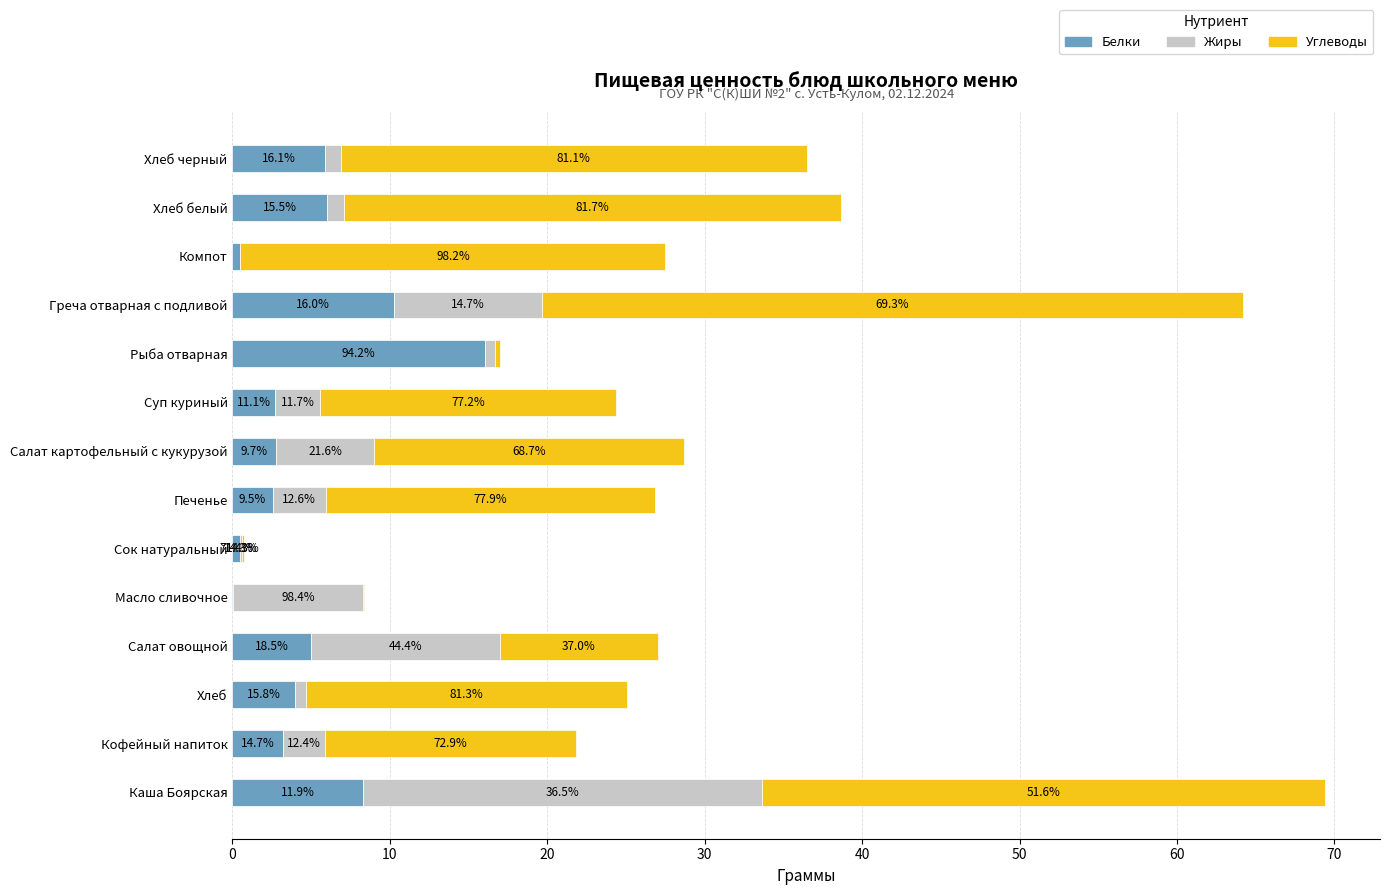

What are all the series names shown in the legend?

Белки, Жиры, Углеводы